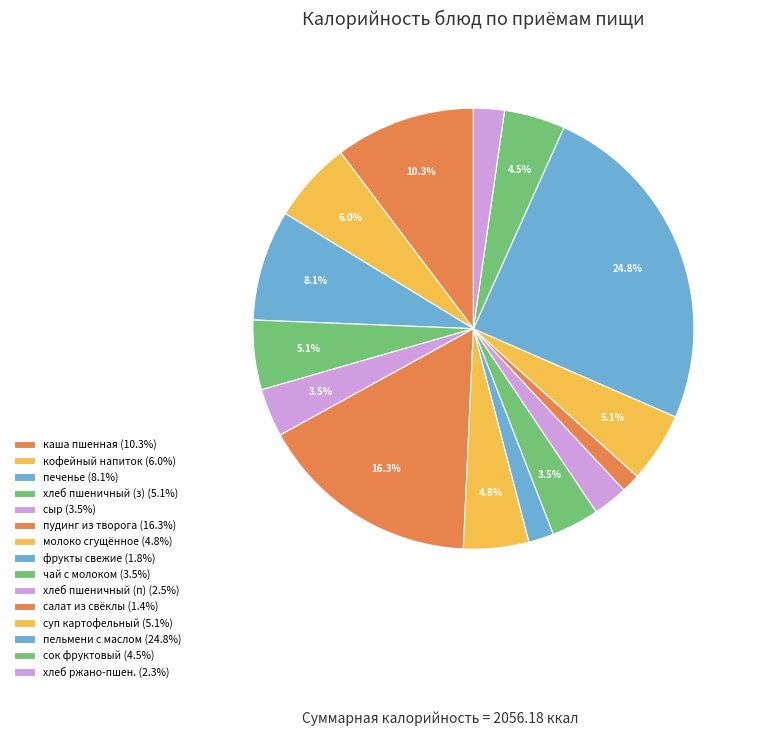

Rank the categories by value from highest to lowest.

пельмени с маслом сливочным, пудинг из творога запеченный, каша пшенная, печенье, кофейный напиток злаковый на молоке, суп картофельный с овощами, хлеб из муки пшеничной (завтрак), молоко сгущенное, сок фруктовый, сыр (порциями), чай с молоком, хлеб из муки пшеничной (полдник), хлеб ржано-пшеничный, фрукты свежие по сезонности, салат из свеклы с маслом растительным